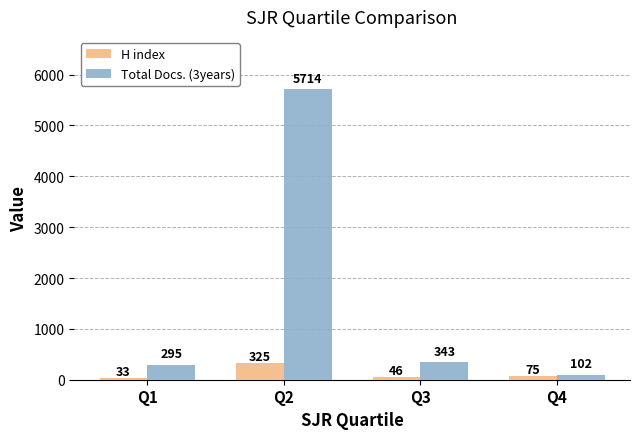

What are all the series names shown in the legend?

H index, Total Docs. (3years)